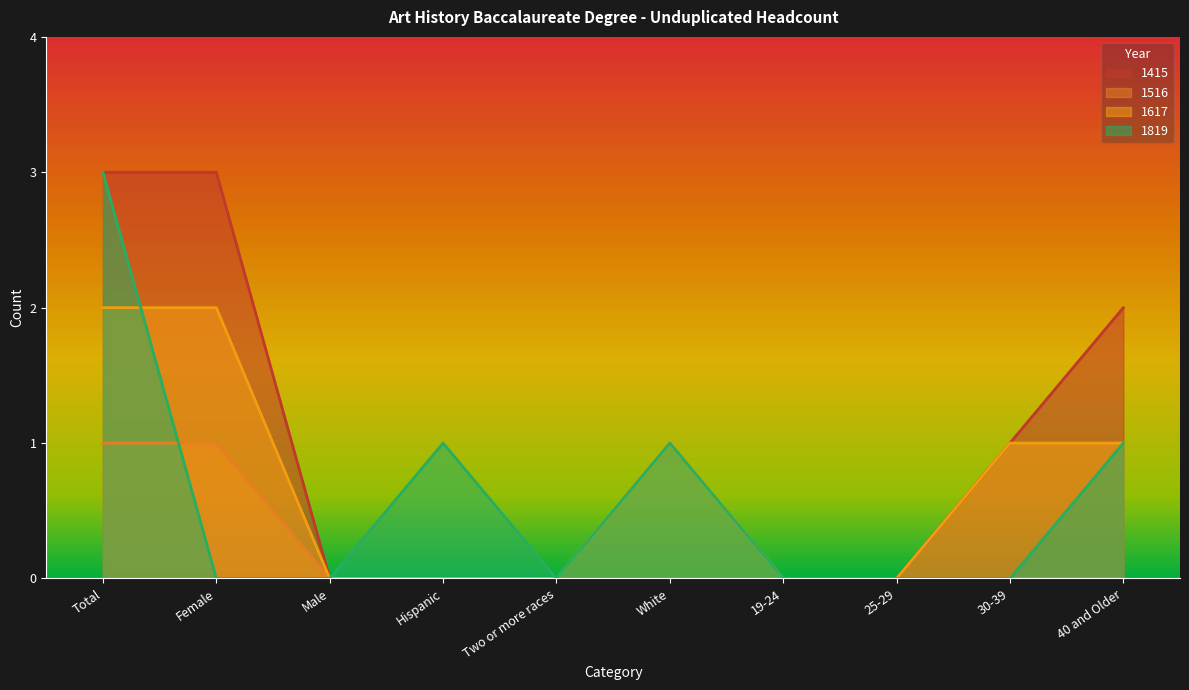

True or false: 1819 has more than 1 interior local peaks.

True